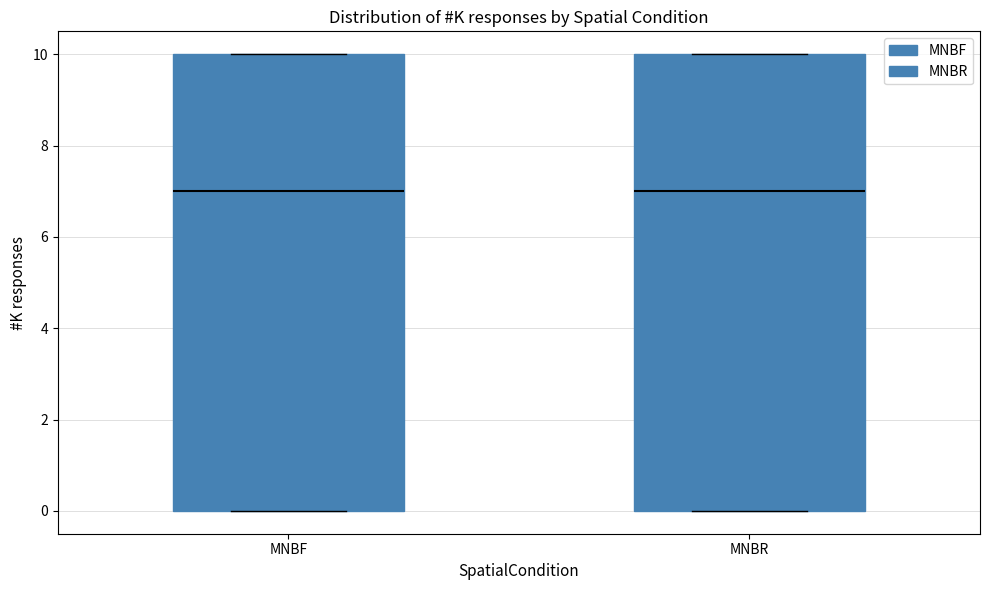

Reading left to right, read every box against the y-axis: the position of its median line, the range the box covers, and the ends of its whiskers. The values are not printed on the chart, so give them approximately, as read against the axis.

MNBF: median 7, box 0 to 10, whiskers 0 to 10
MNBR: median 7, box 0 to 10, whiskers 0 to 10